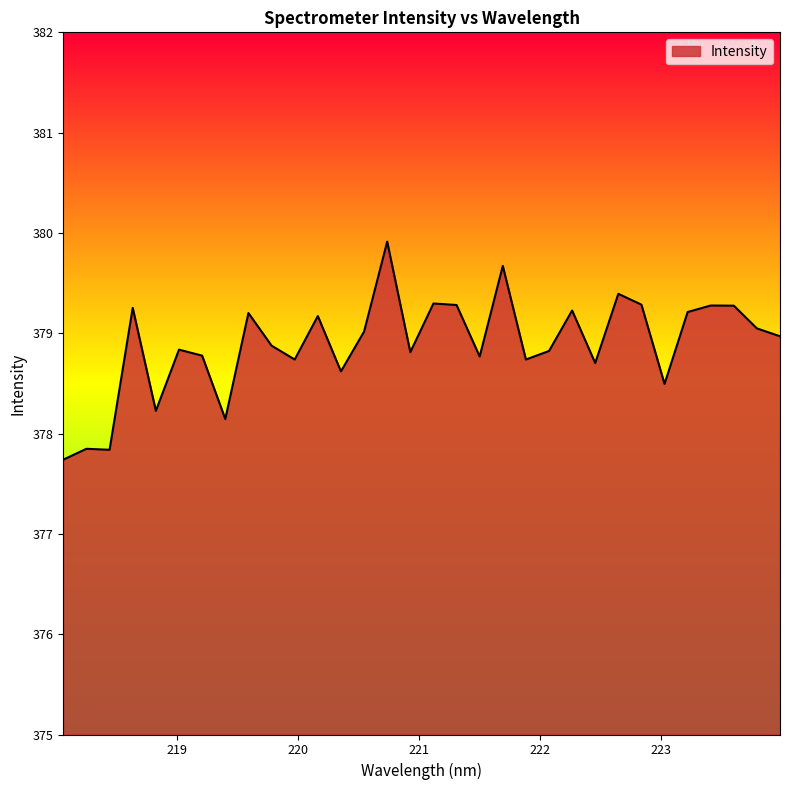

How many lines are shown in the chart?

1